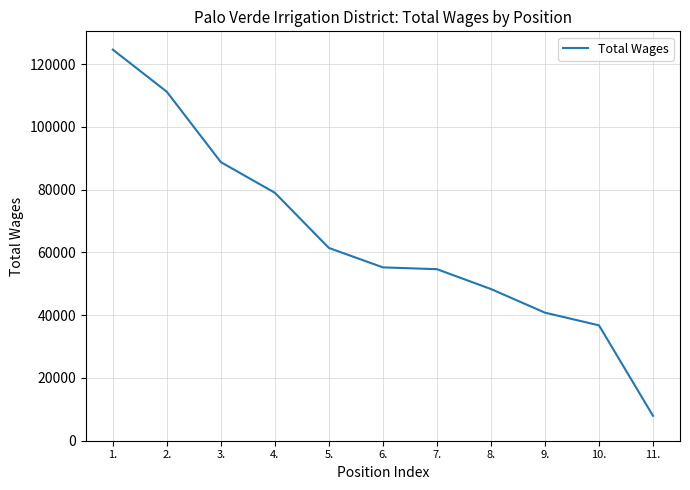

True or false: there are more than 1 points higher than both neighbors.

False